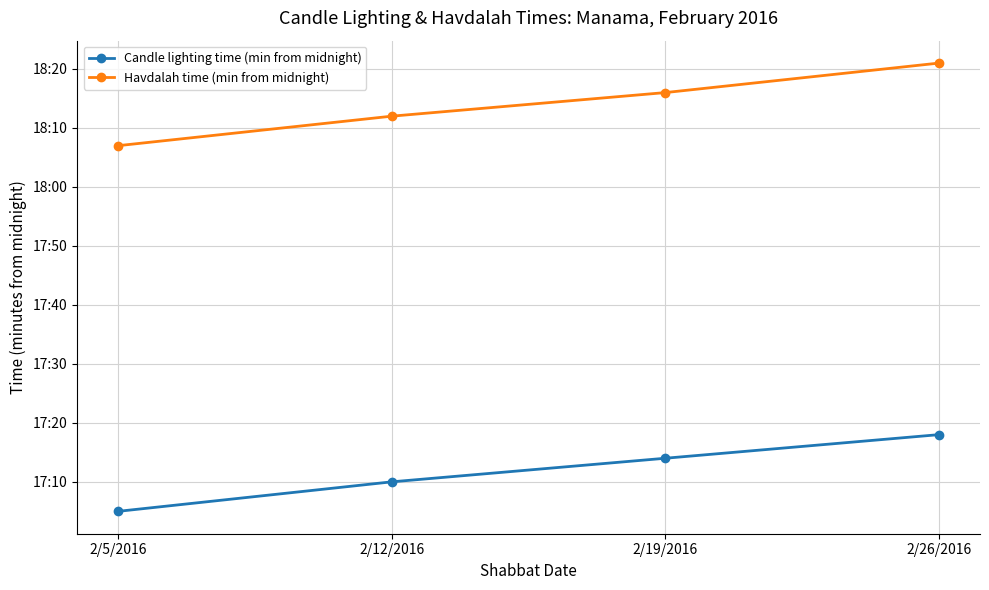

Reading left to right, transcribe all the data shown in this chart.

Candle lighting time (min from midnight): 2/5/2016=1025	2/12/2016=1030	2/19/2016=1034	2/26/2016=1038
Havdalah time (min from midnight): 2/5/2016=1087	2/12/2016=1092	2/19/2016=1096	2/26/2016=1101